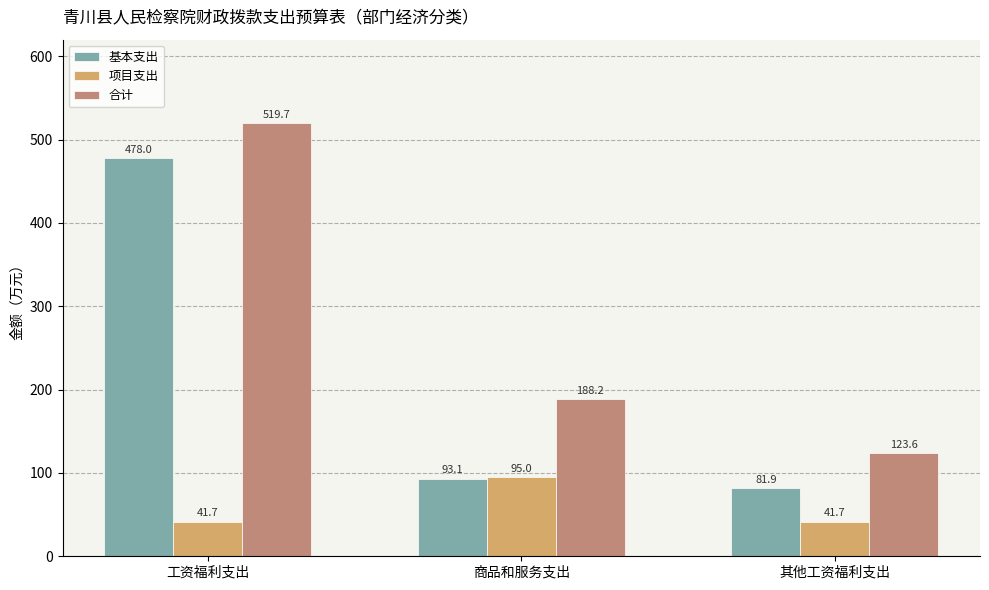

What is the value of the 项目支出 bar at the 2nd from the left?

95.0